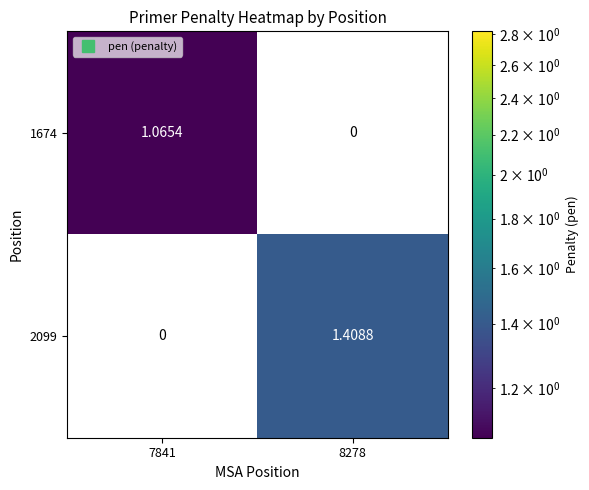

How many series are shown in this chart?

2